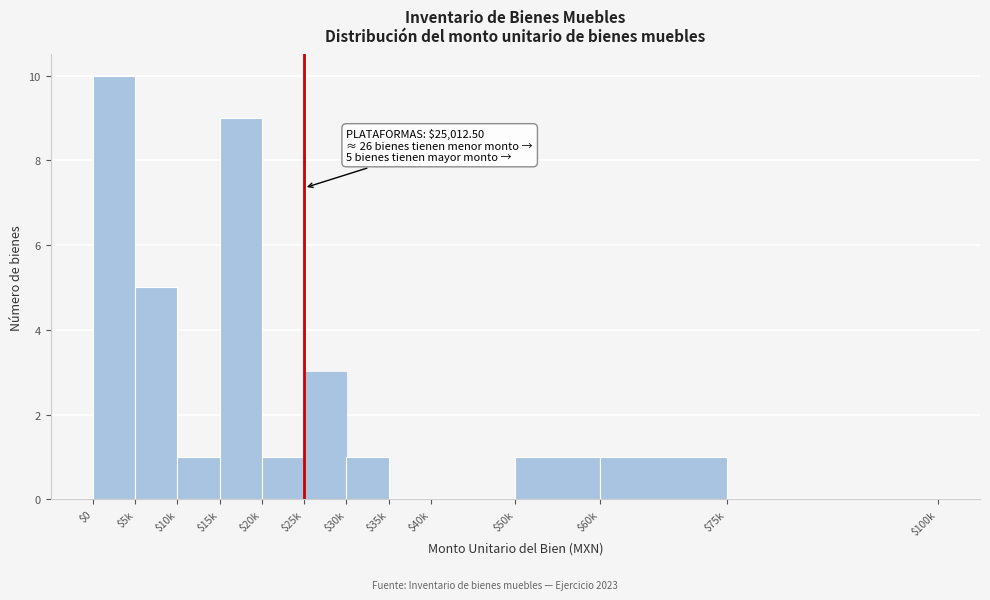

What is the approximate value at $15k?

9